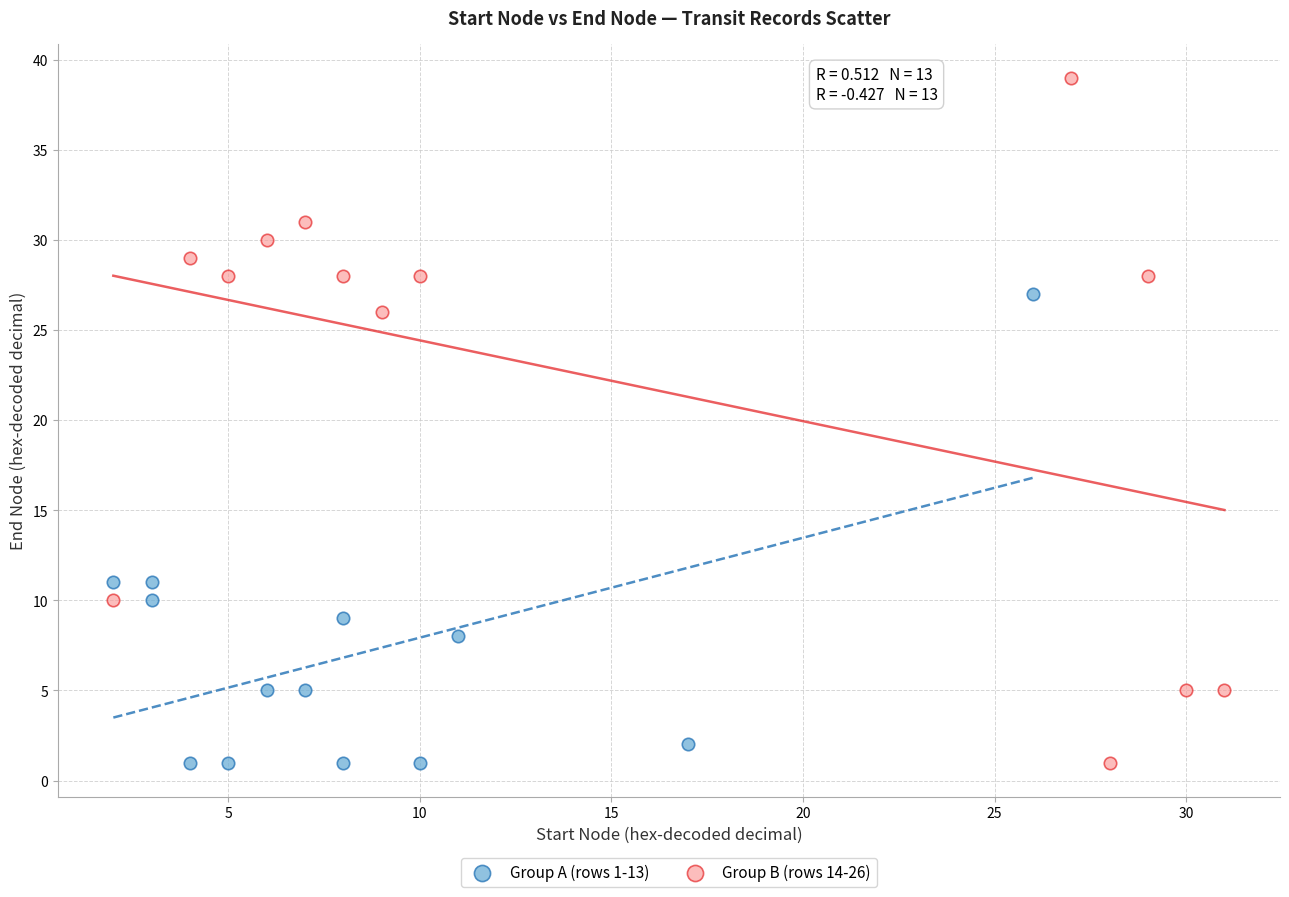

What are all the series names shown in the legend?

Group A (rows 1-13), Group B (rows 14-26)